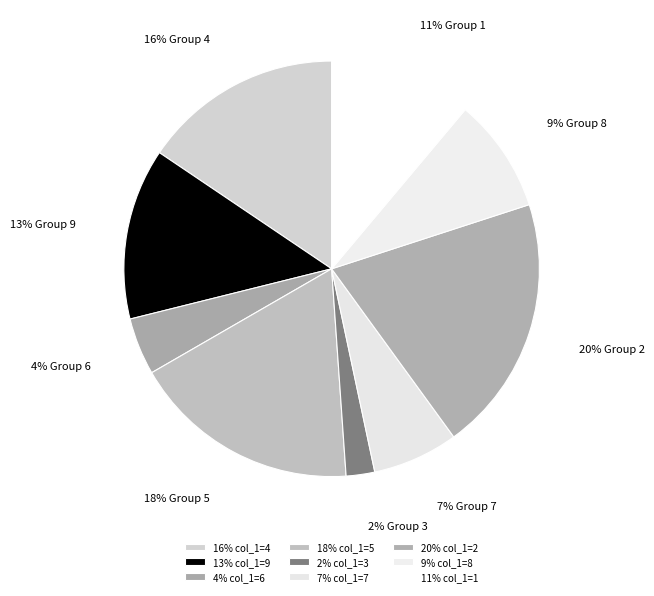

Count the number of slices in the pie.

9